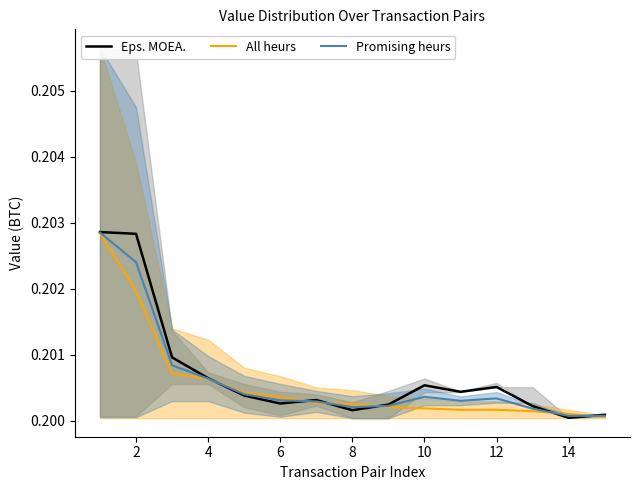

The value of All heurs at 10 is 0.1. True or false?

False